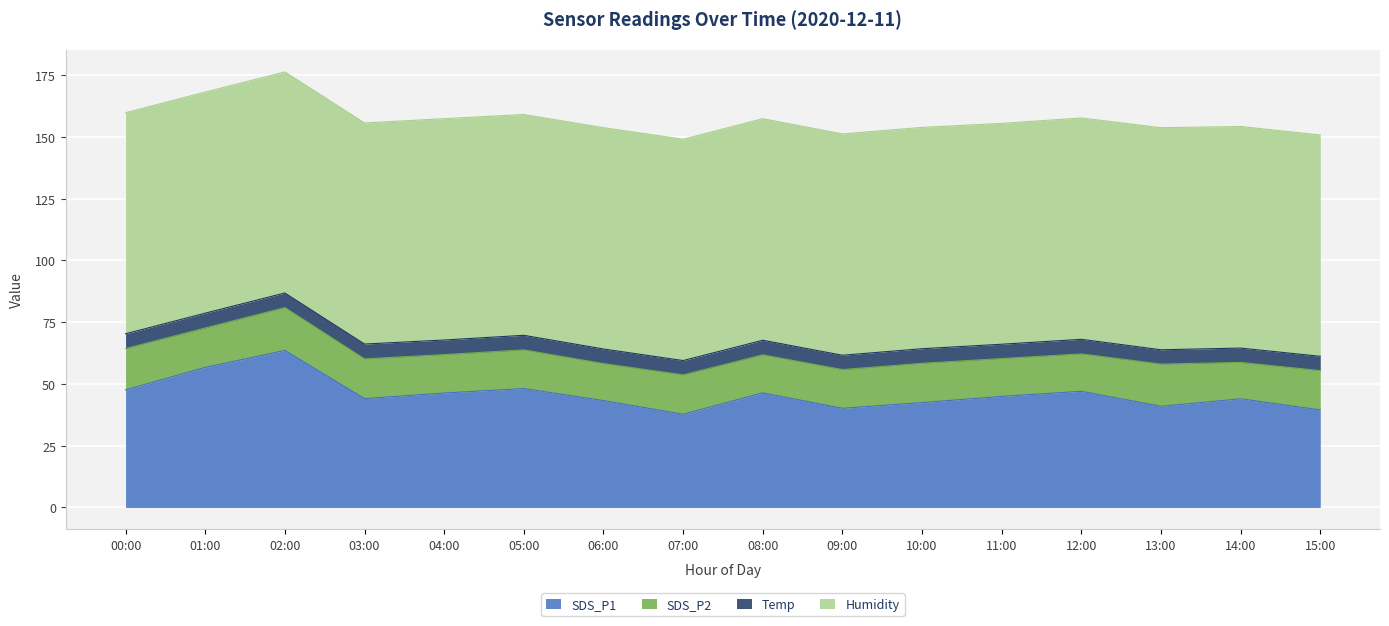

What is the difference between the maximum and second lowest values in the Humidity series?

0.5